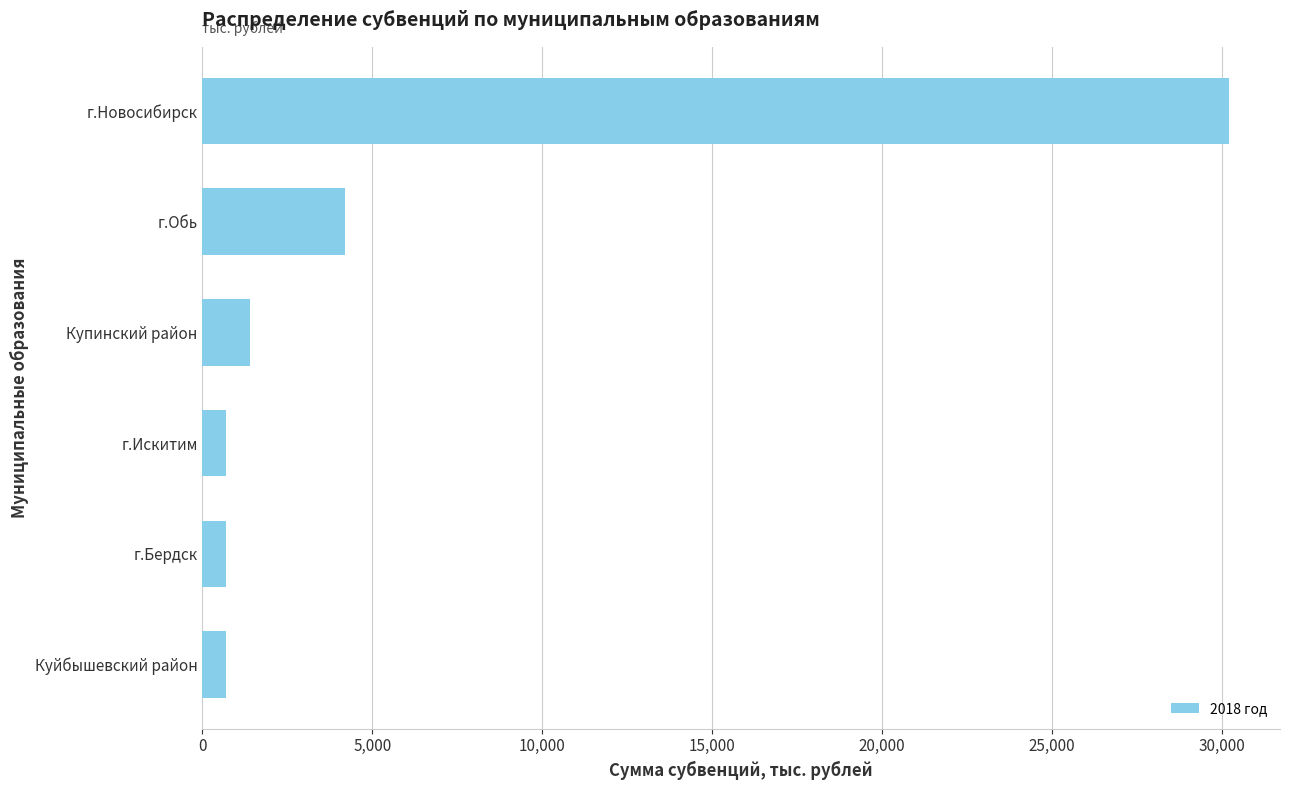

How many bars are there in total?

6